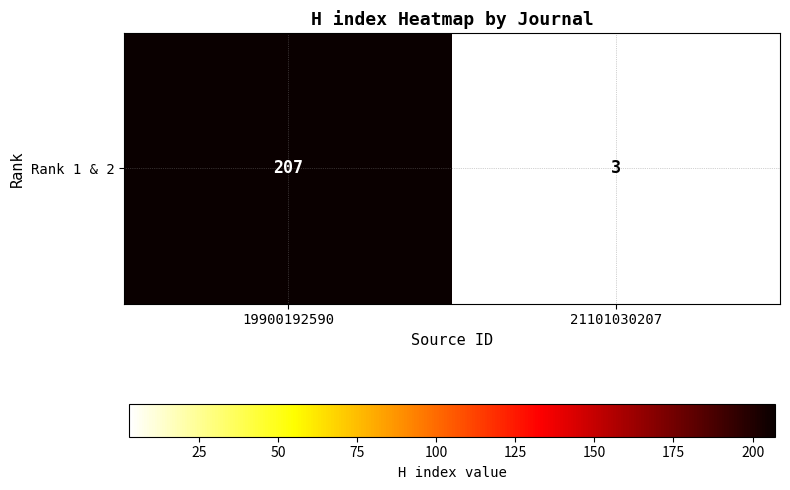

Reading left to right, what are all the values shown in this chart?

19900192590=207	21101030207=3